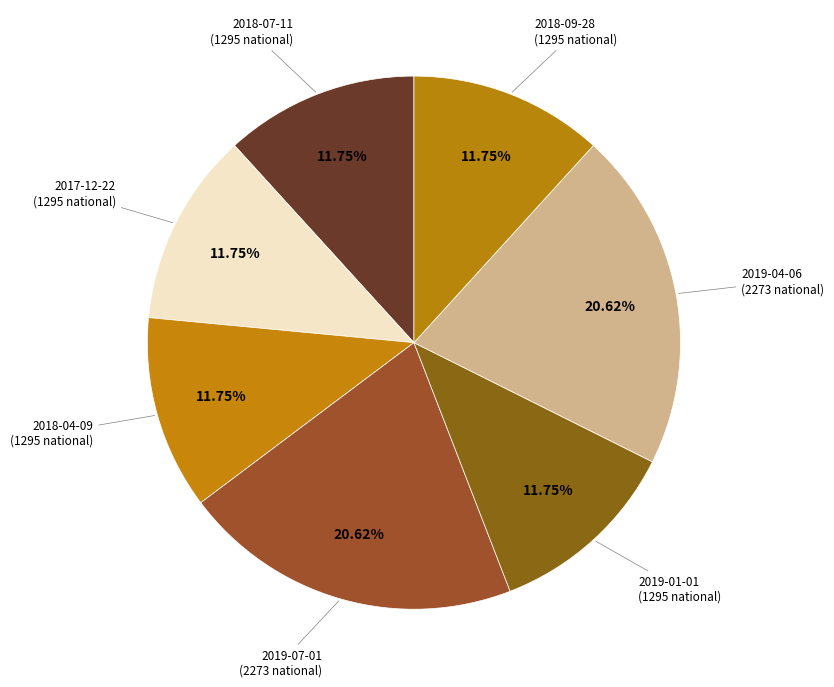

Is there a majority slice in this chart?

No